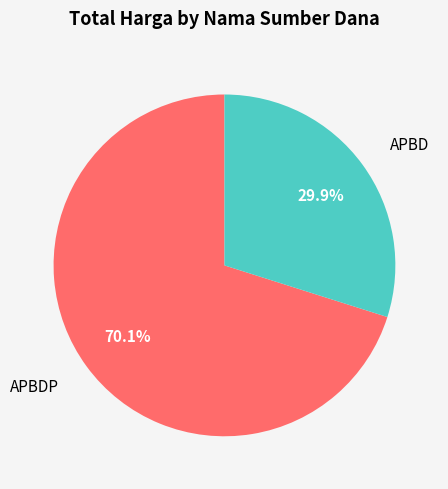

Is there any slice that represents more than half of the pie?

Yes